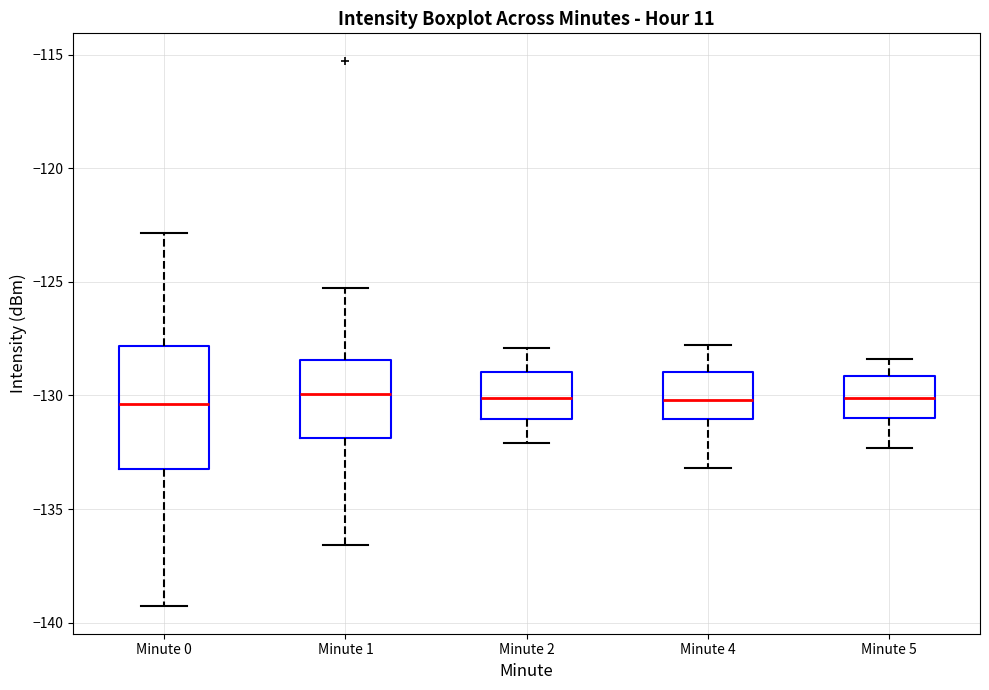

Reading left to right, read every box against the y-axis: the position of its median line, the range the box covers, and the ends of its whiskers. The values are not printed on the chart, so give them approximately, as read against the axis.

Minute 0: median -130.5, box -133.0 to -128.0, whiskers -139.5 to -123.0
Minute 1: median -130.0, box -132.0 to -128.5, whiskers -136.5 to -125.5
Minute 2: median -130.0, box -131.0 to -129.0, whiskers -132.0 to -128.0
Minute 4: median -130.0, box -131.0 to -129.0, whiskers -133.0 to -128.0
Minute 5: median -130.0, box -131.0 to -129.0, whiskers -132.5 to -128.5